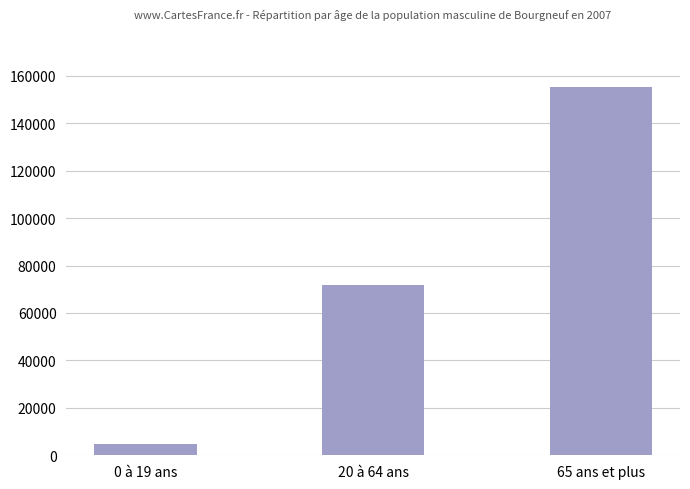

The value at 20 à 64 ans is 71922. True or false?

True